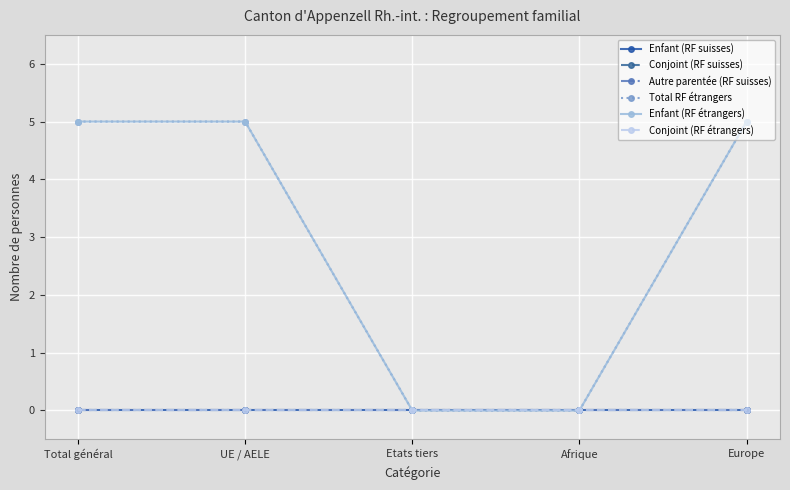

Which series changed the most between Etats tiers and Europe?

Total RF étrangers